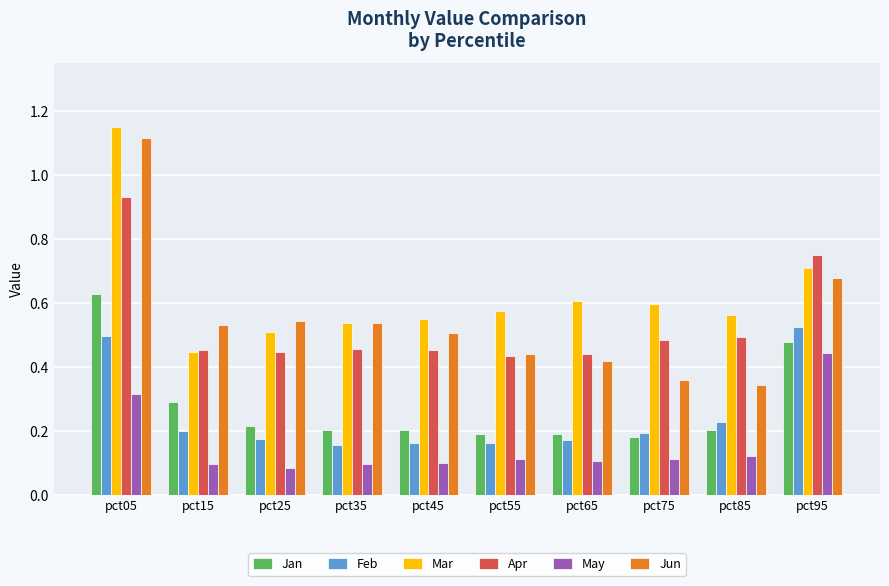

Which series has the largest range (max minus min)?

Jun